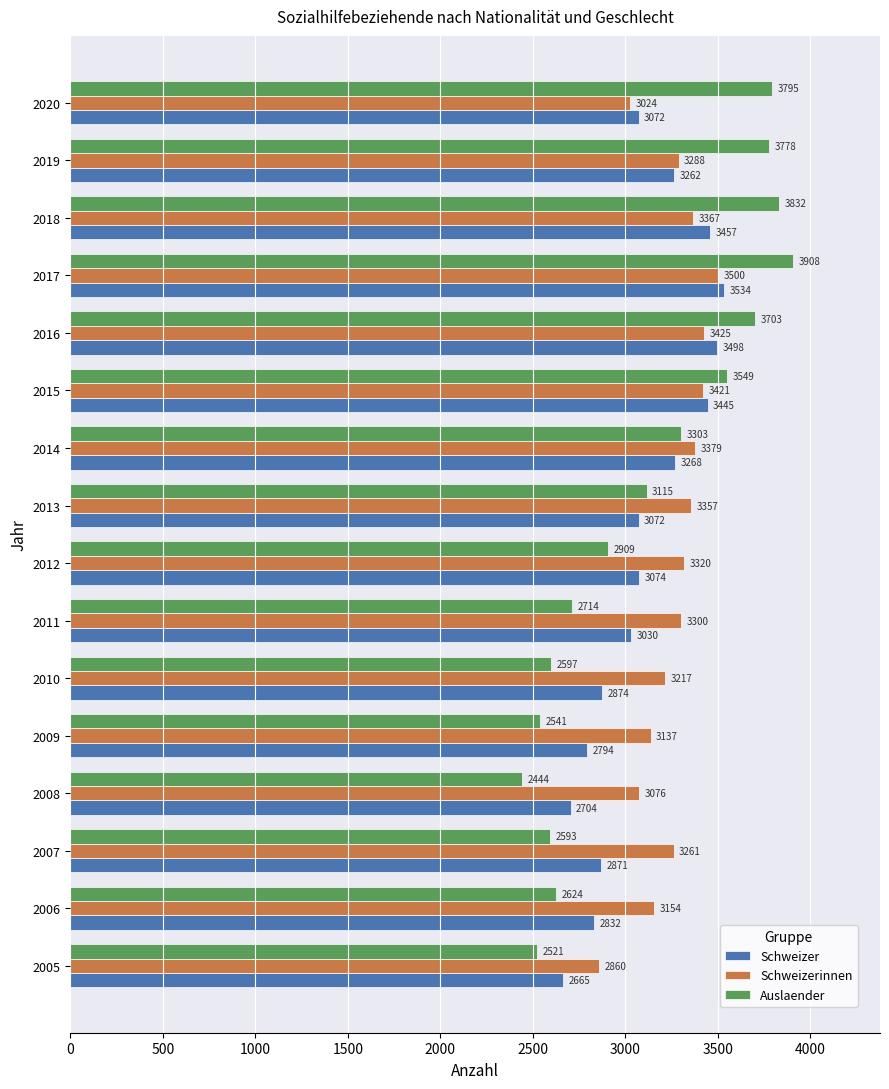

What is the minimum value shown in the chart?

2444